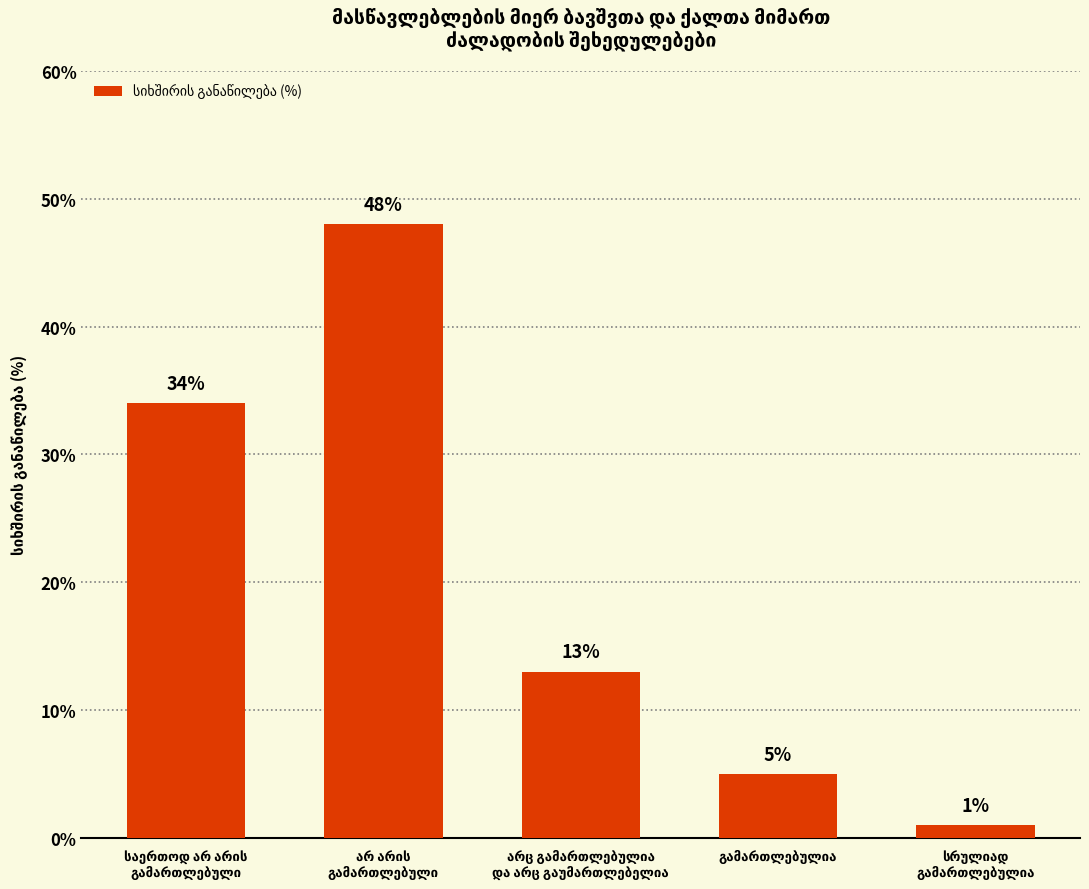

Reading left to right, transcribe all the data shown in this chart.

34	48	13	5	1